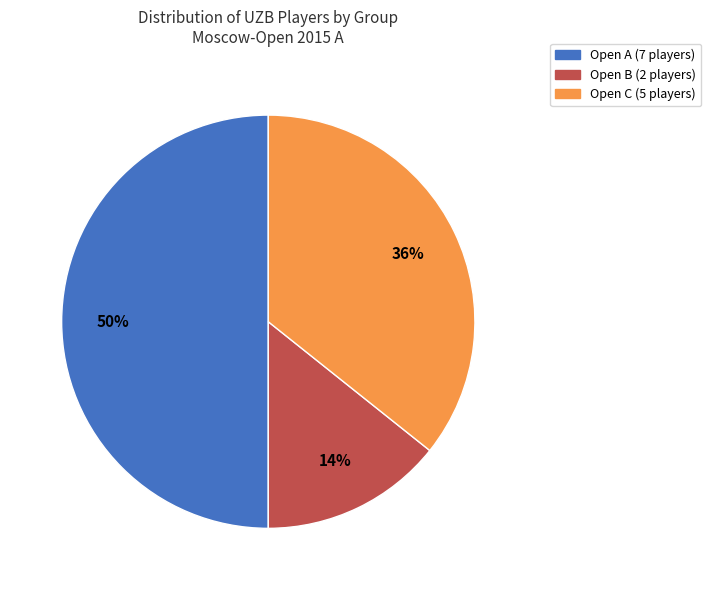

Is the sum of Open A and Open C greater than half?

Yes